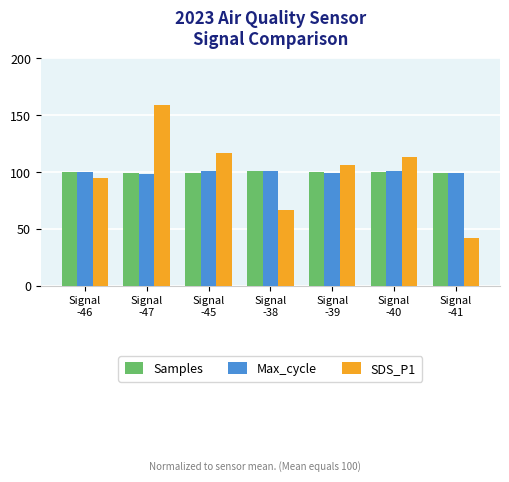

What is the lowest value of the SDS_P1 series?

42.0